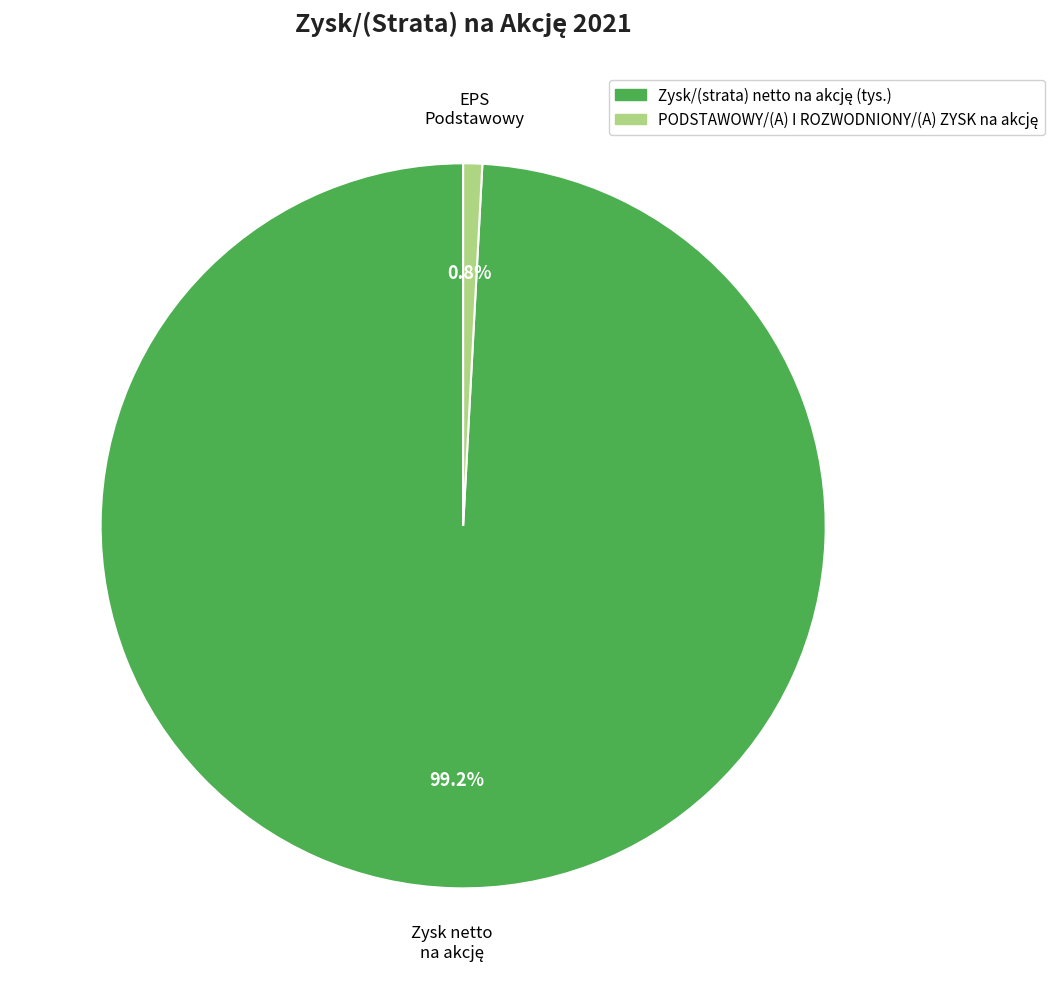

Does any single category account for the majority?

Yes